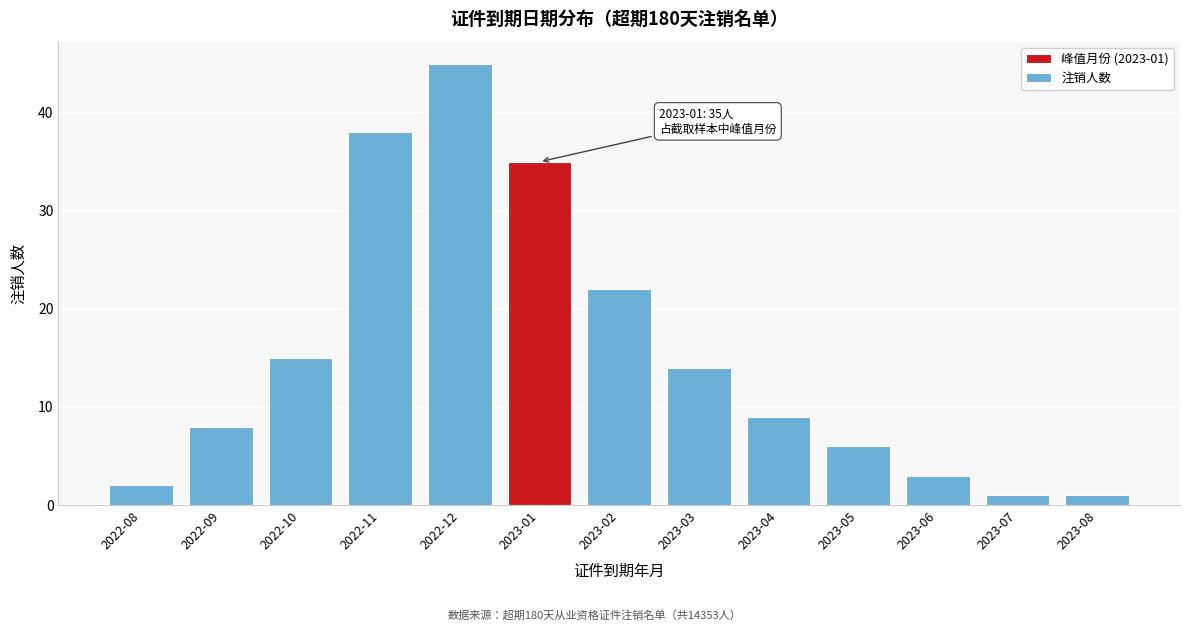

Reading left to right, what are all the values shown in this chart?

2022-08=2	2022-09=8	2022-10=15	2022-11=38	2022-12=45	2023-01=35	2023-02=22	2023-03=14	2023-04=9	2023-05=6	2023-06=3	2023-07=1	2023-08=1